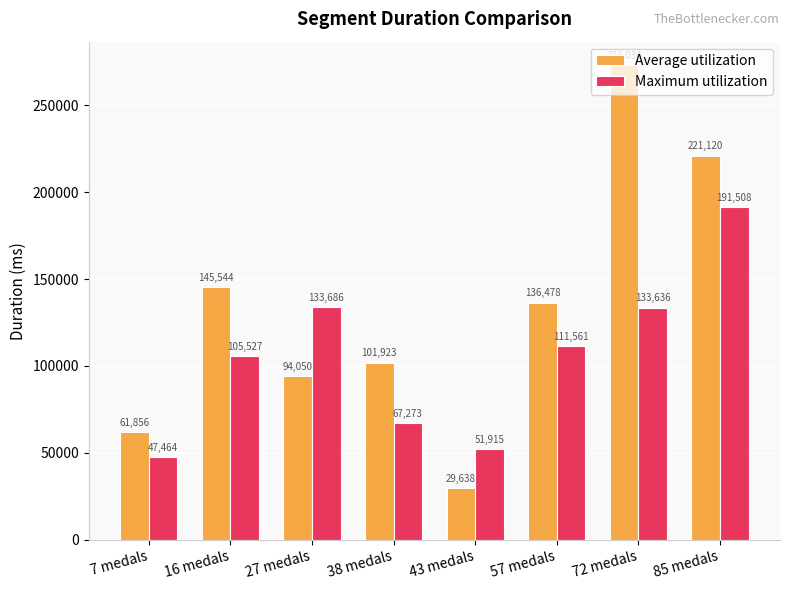

What is the difference between the second highest and minimum values in the Maximum utilization series?

86222